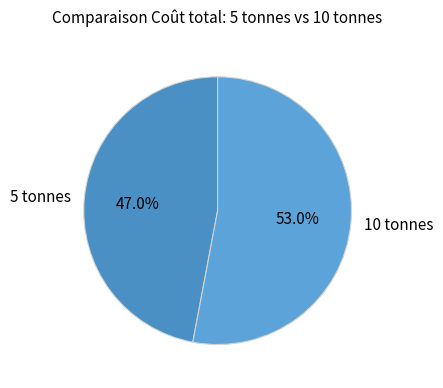

What percentage is the 10 tonnes slice, to the nearest percent?

53%